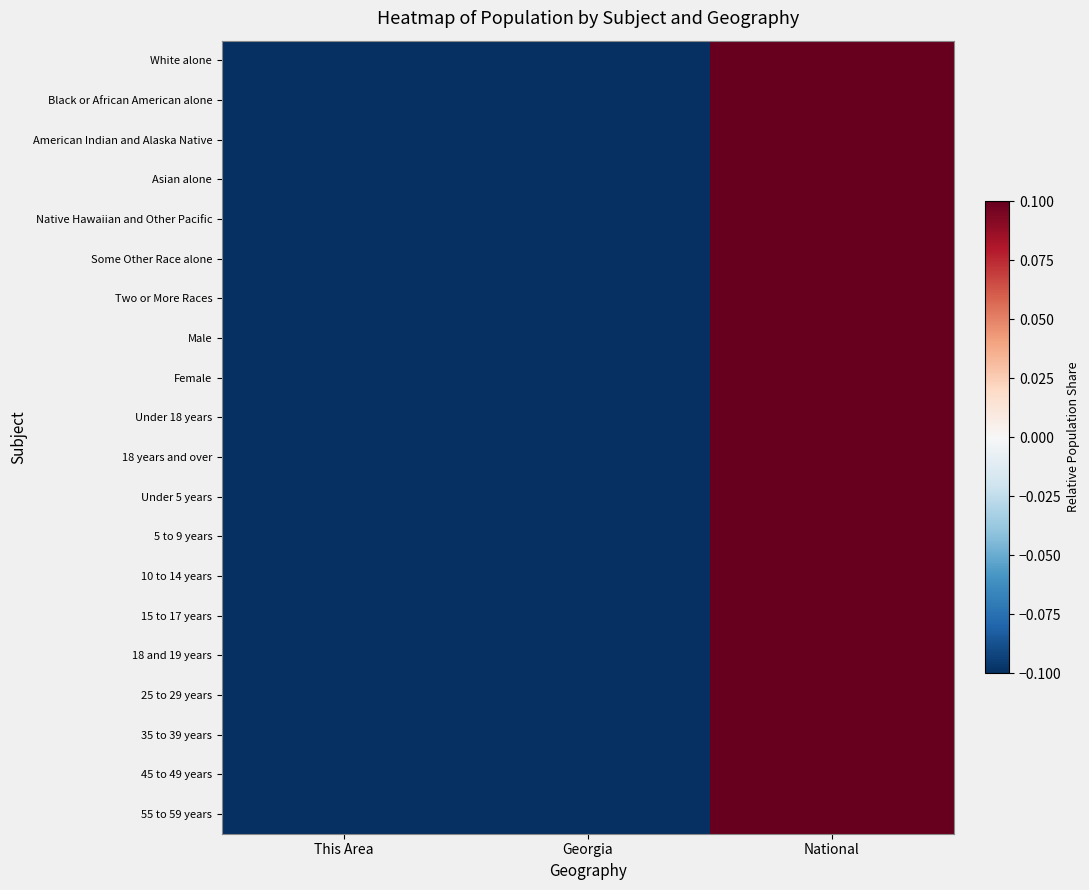

Reading left to right, transcribe all the data shown in this chart.

White alone: This Area=-0.3	Georgia=-0.3	National=0.6
Black or African American alone: This Area=-0.3	Georgia=-0.3	National=0.6
American Indian and Alaska Native: This Area=-0.3	Georgia=-0.3	National=0.7
Asian alone: This Area=-0.3	Georgia=-0.3	National=0.6
Native Hawaiian and Other Pacific: This Area=-0.3	Georgia=-0.3	National=0.7
Some Other Race alone: This Area=-0.3	Georgia=-0.3	National=0.6
Two or More Races: This Area=-0.3	Georgia=-0.3	National=0.6
Male: This Area=-0.3	Georgia=-0.3	National=0.6
Female: This Area=-0.3	Georgia=-0.3	National=0.6
Under 18 years: This Area=-0.3	Georgia=-0.3	National=0.6
18 years and over: This Area=-0.3	Georgia=-0.3	National=0.6
Under 5 years: This Area=-0.3	Georgia=-0.3	National=0.6
5 to 9 years: This Area=-0.3	Georgia=-0.3	National=0.6
10 to 14 years: This Area=-0.3	Georgia=-0.3	National=0.6
15 to 17 years: This Area=-0.3	Georgia=-0.3	National=0.6
18 and 19 years: This Area=-0.3	Georgia=-0.3	National=0.6
25 to 29 years: This Area=-0.3	Georgia=-0.3	National=0.6
35 to 39 years: This Area=-0.3	Georgia=-0.3	National=0.6
45 to 49 years: This Area=-0.3	Georgia=-0.3	National=0.6
55 to 59 years: This Area=-0.3	Georgia=-0.3	National=0.6